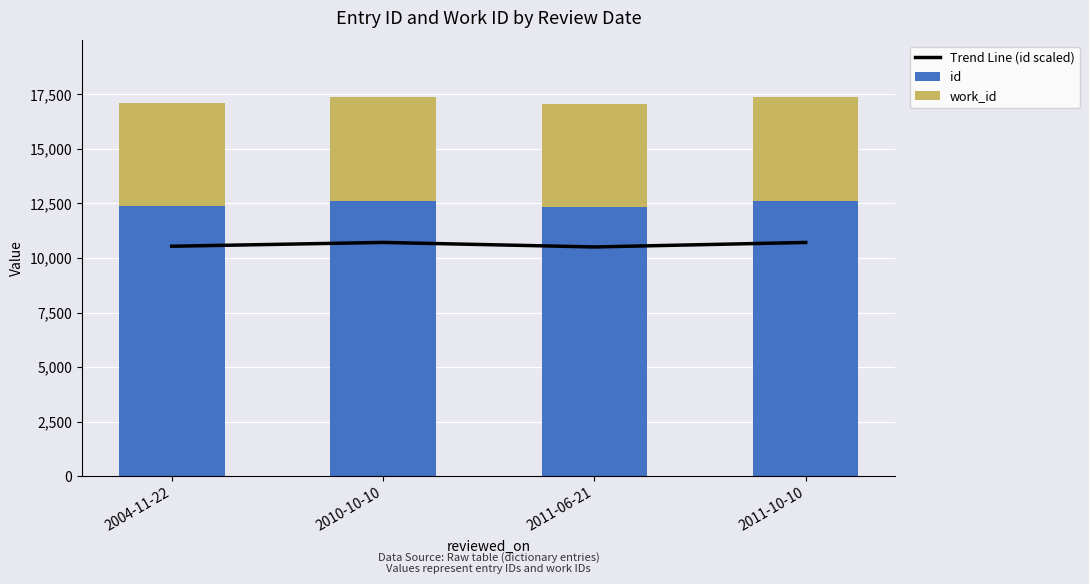

Reading left to right, list all the values displayed in this chart.

Trend Line (id scaled): 2004-11-22=10537.4	2010-10-10=10712.5	2011-06-21=10505.1	2011-10-10=10710.9
id: 2004-11-22=12397.0	2010-10-10=12603.0	2011-06-21=12359.0	2011-10-10=12601.0
work_id: 2004-11-22=4685.0	2010-10-10=4762.0	2011-06-21=4685.0	2011-10-10=4762.0